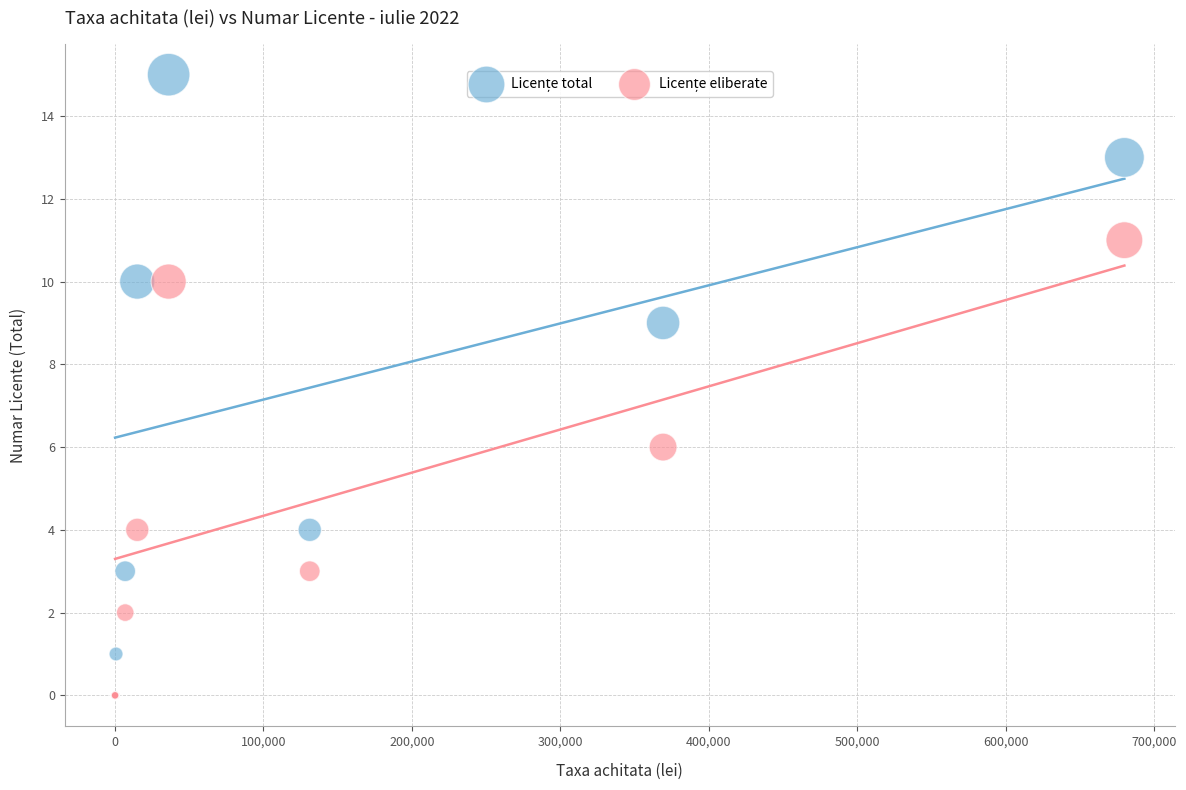

Across all series, what Y value is closest to 7?

6